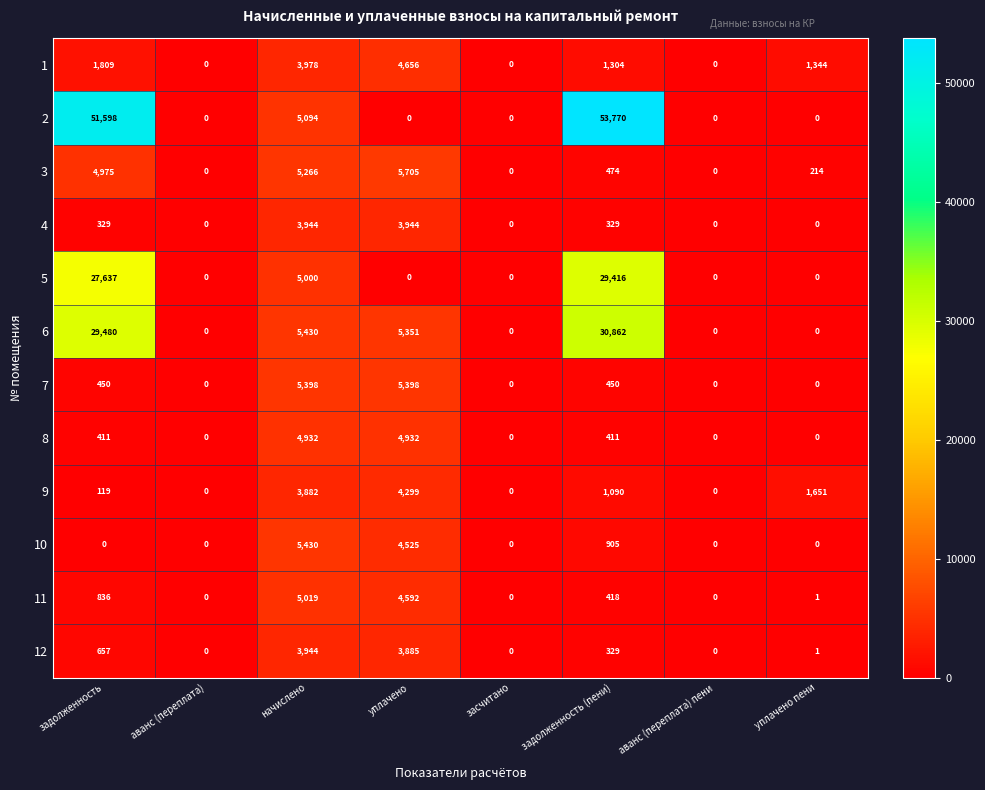

Which category has the highest value in the 6 series?

задолженность (пени)